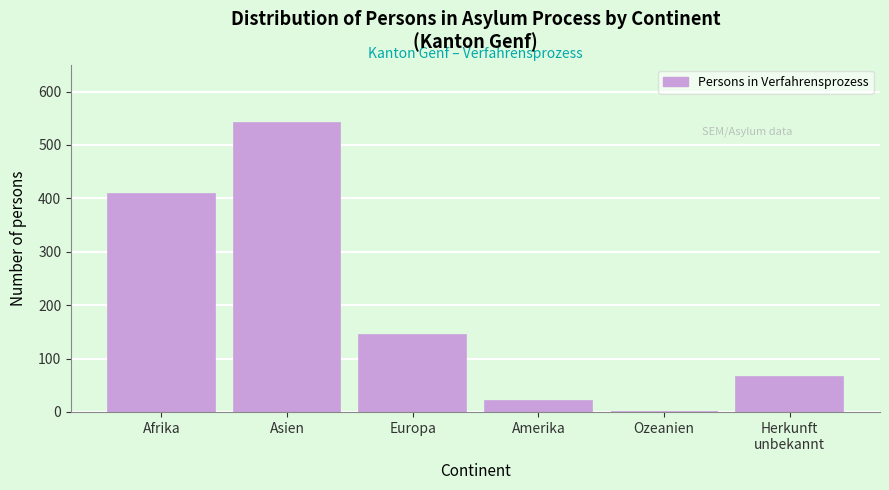

What is the sum of the values at Asien and Europa?

687